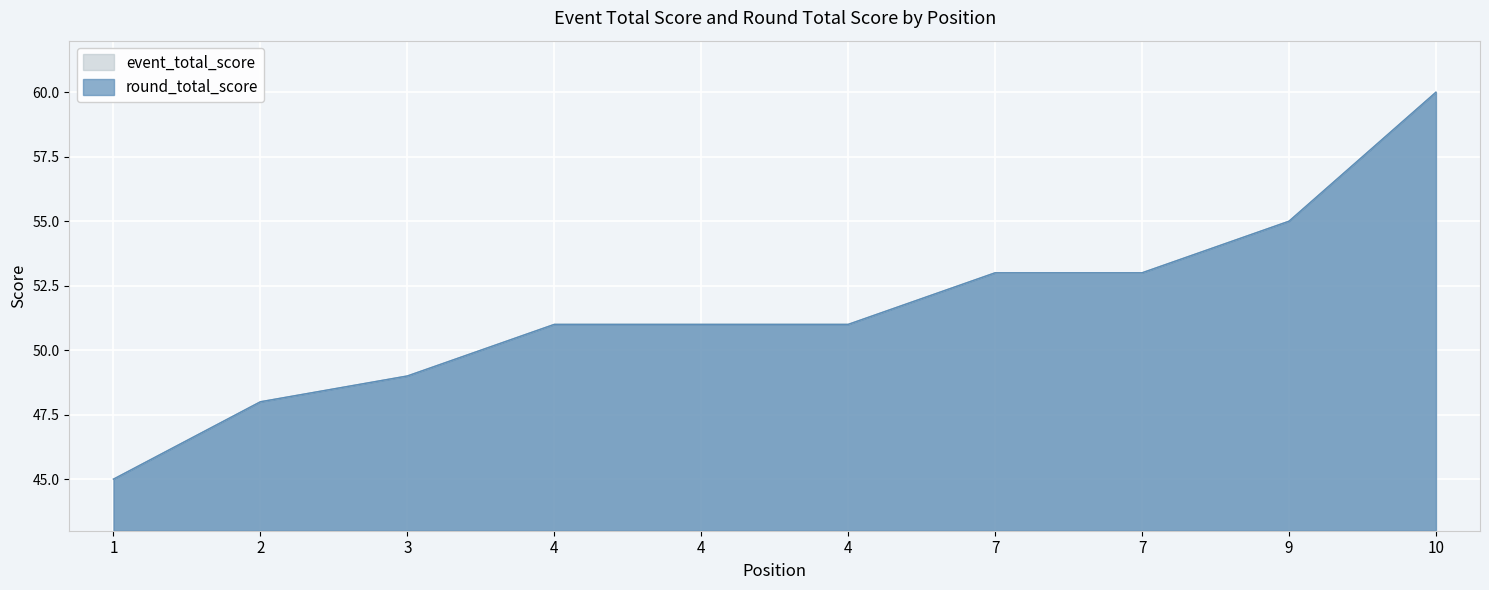

What is the sum of the round_total_score values at 9 and 1?

100